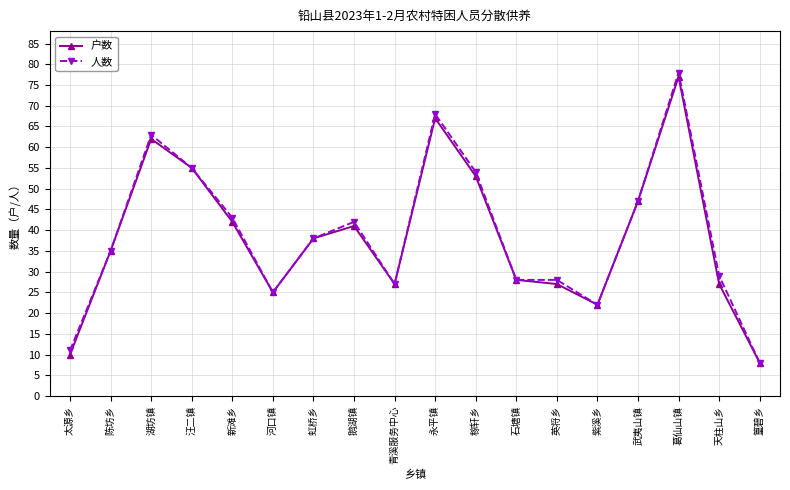

What is the label of the 3rd point from the right?

葛仙山镇